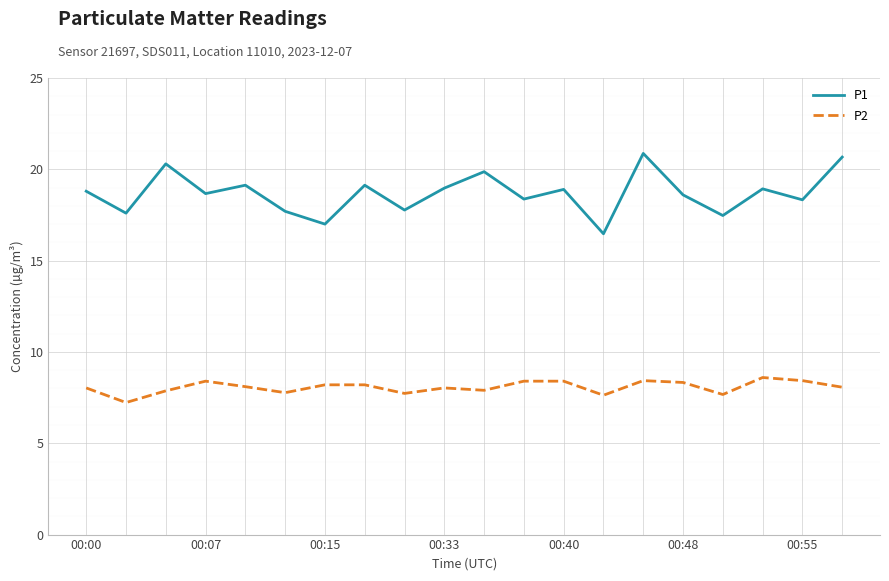

Which series has the largest total across all categories?

P1